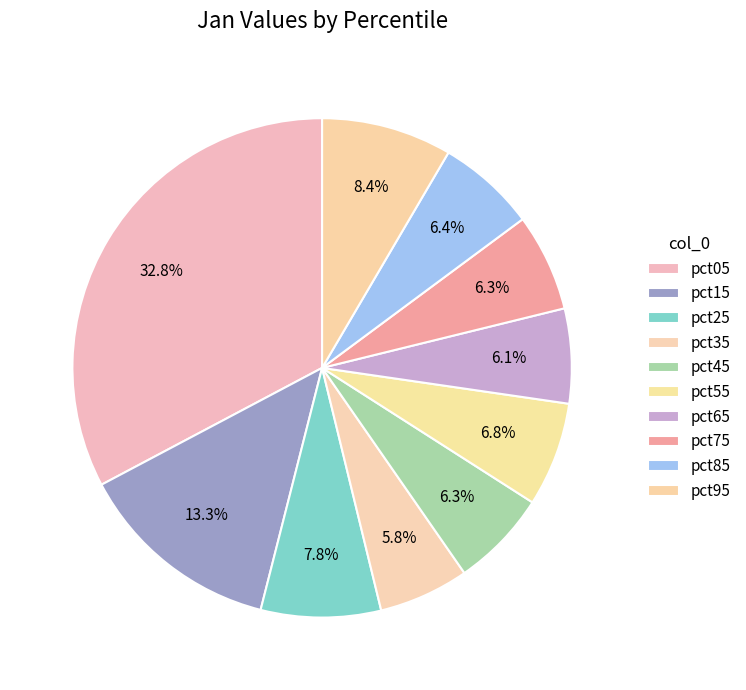

Count the number of slices in the pie.

10